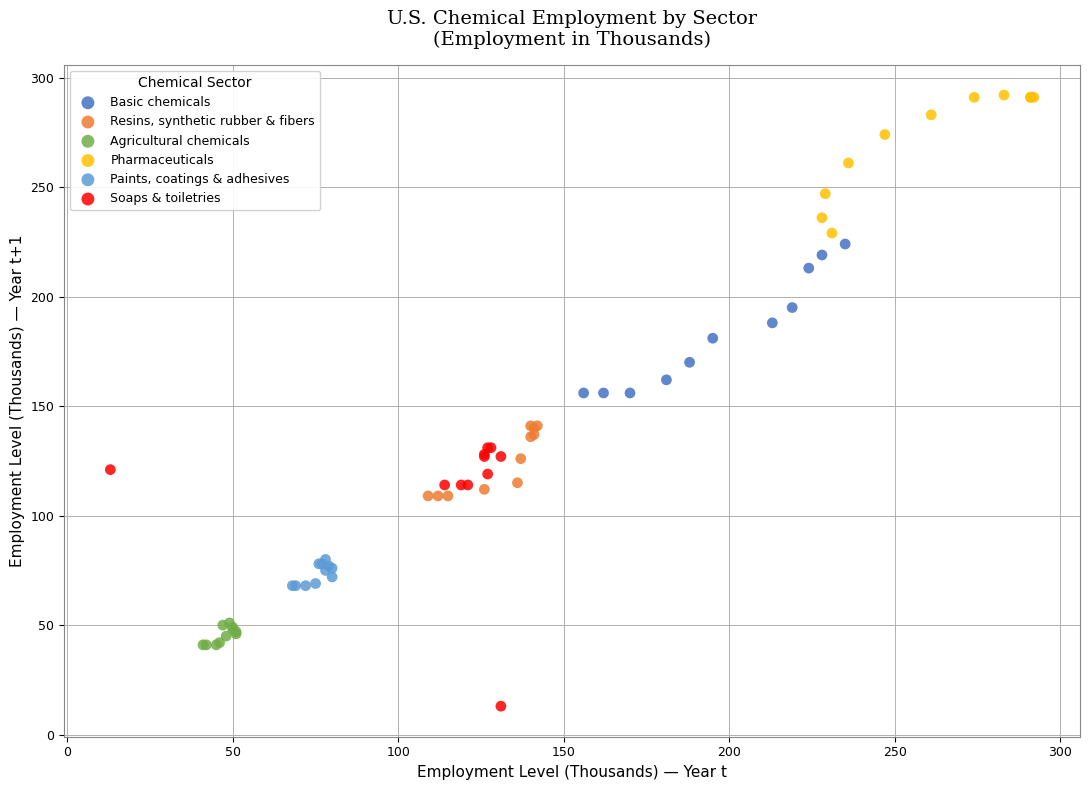

Which series has the widest spread of Y values?

Soaps & toiletries